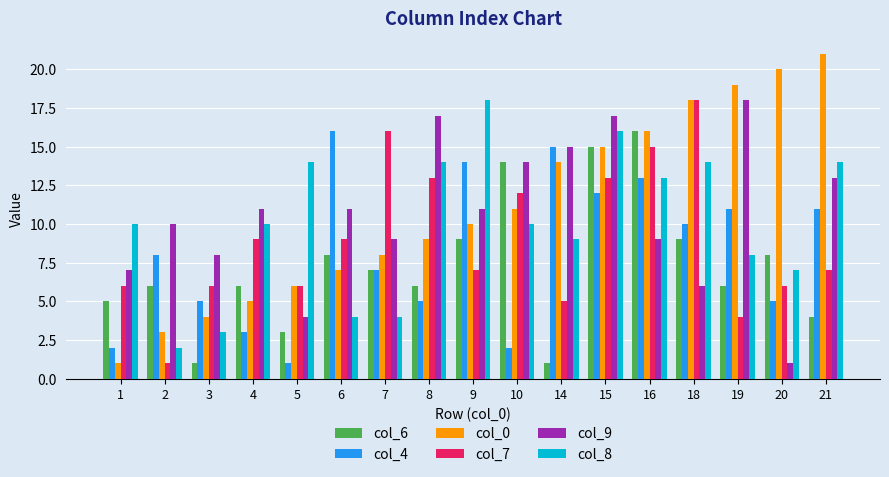

How many data points in col_9 are less than 11?

8